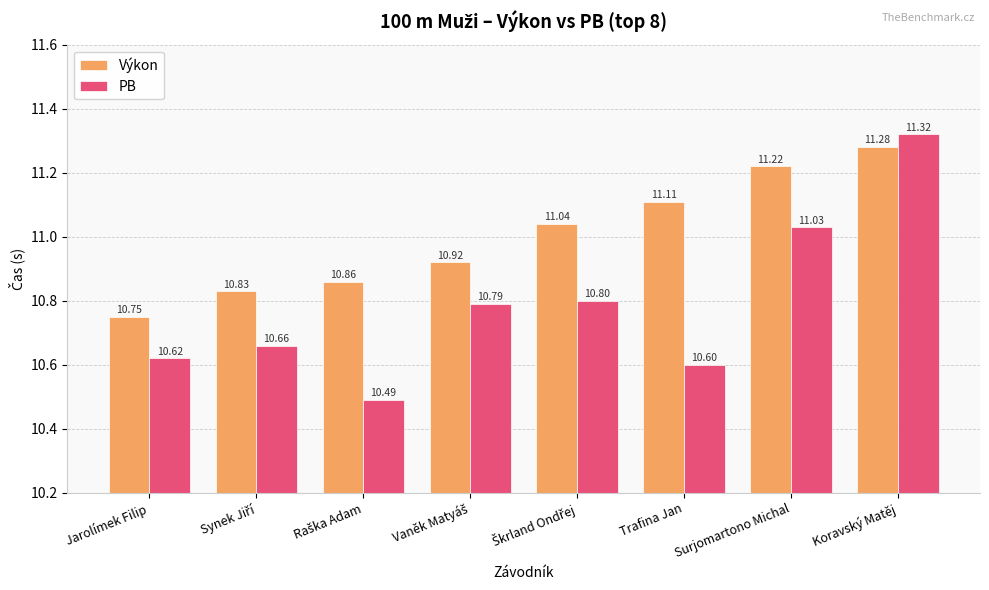

Between Jarolímek Filip and Koravský Matěj, which series saw the biggest shift?

PB